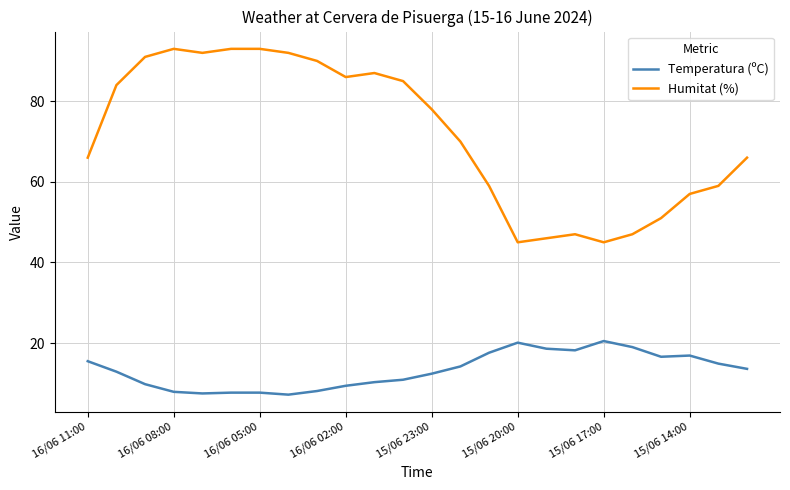

True or false: Humitat (%) and Temperatura (ºC) cross at least once.

False